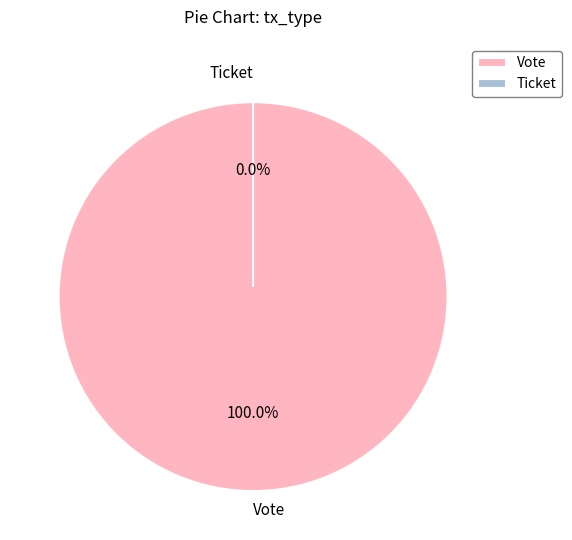

Which slice is the largest?

Vote